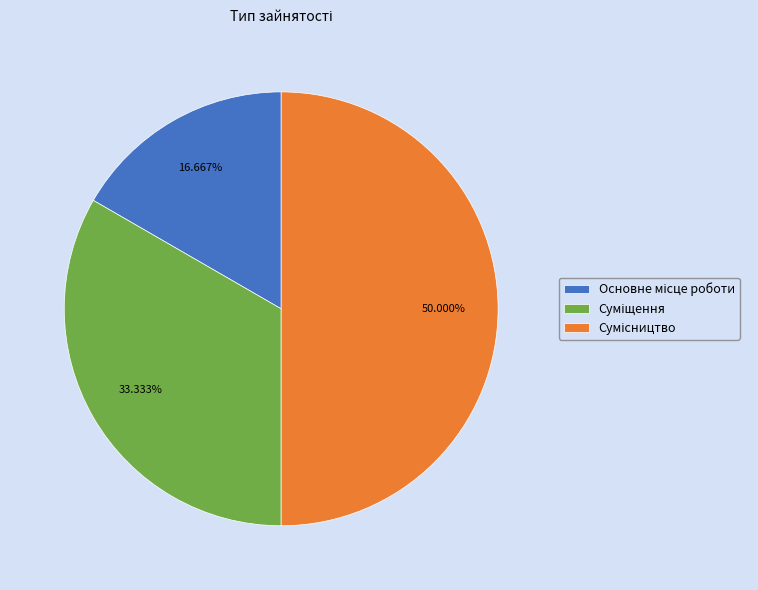

What is the change in value from Суміщення to Сумісництво?

+1